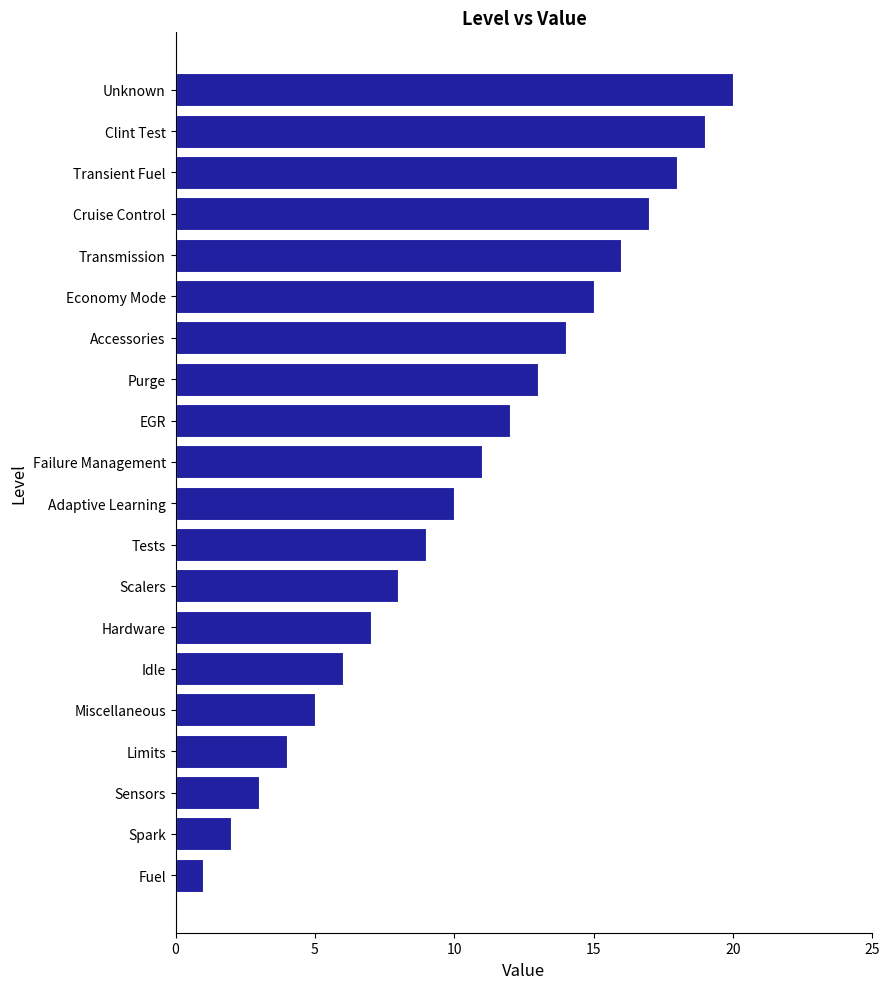

What is the sum of all values?

210